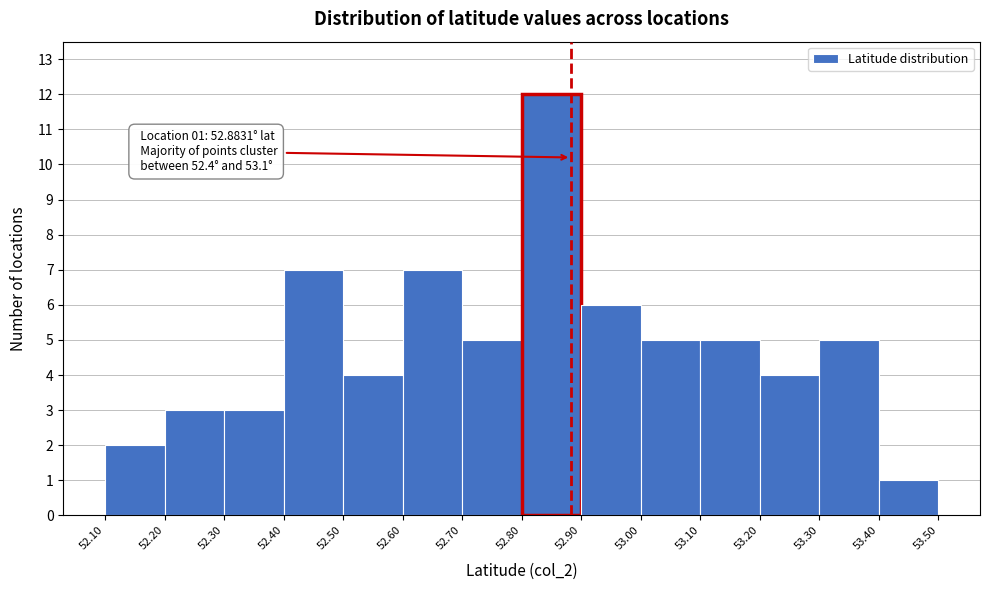

Which range on the x-axis has the tallest bar?

52.80 to 52.90